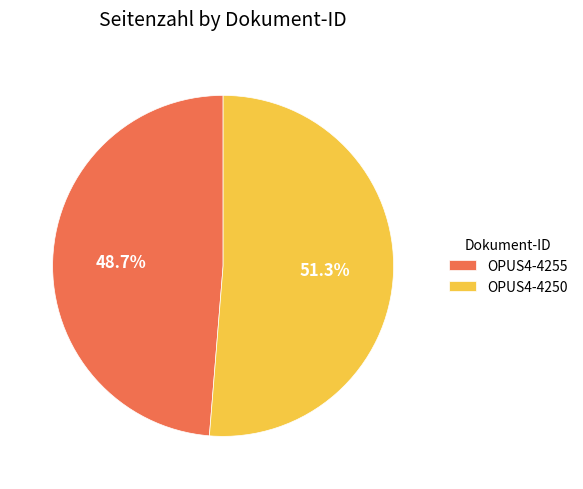

What is the largest slice in the pie chart?

OPUS4-4250